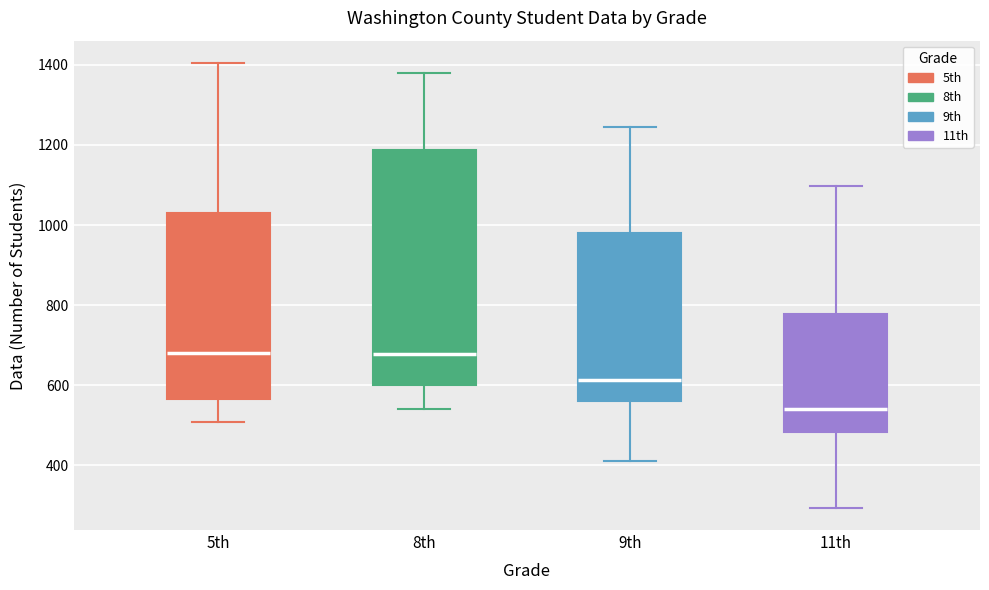

Comparing the boxes themselves (not the whiskers), which one is the tallest?

8th